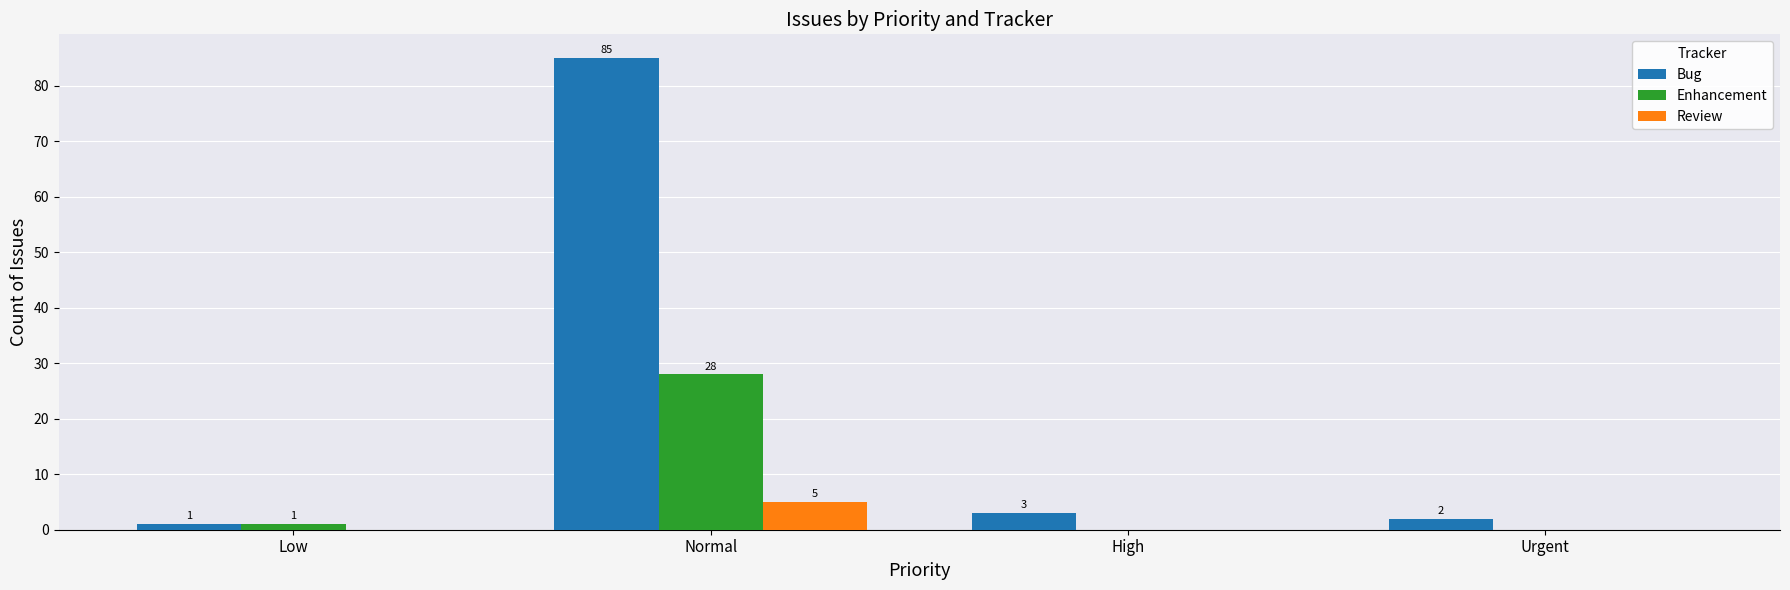

What is the maximum value shown in the chart?

85